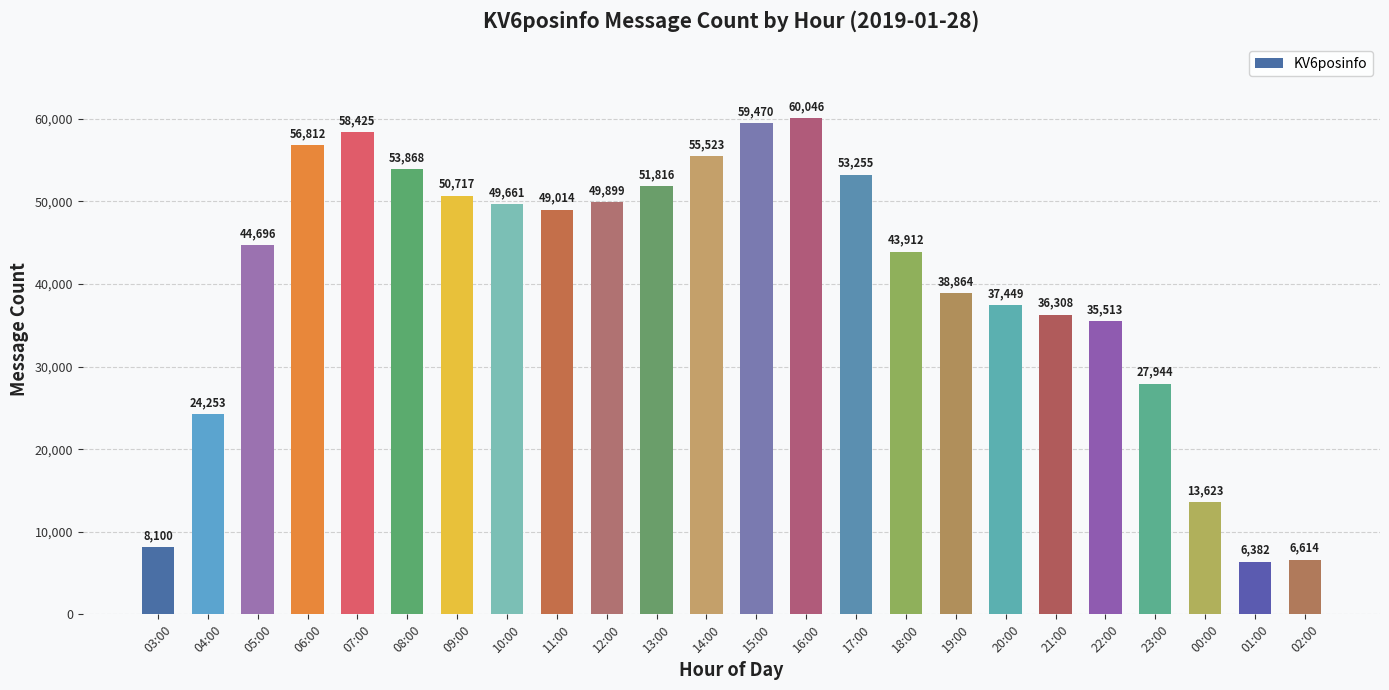

List the labels in order of value, largest first.

16:00, 15:00, 07:00, 06:00, 14:00, 08:00, 17:00, 13:00, 09:00, 12:00, 10:00, 11:00, 05:00, 18:00, 19:00, 20:00, 21:00, 22:00, 23:00, 04:00, 00:00, 03:00, 02:00, 01:00